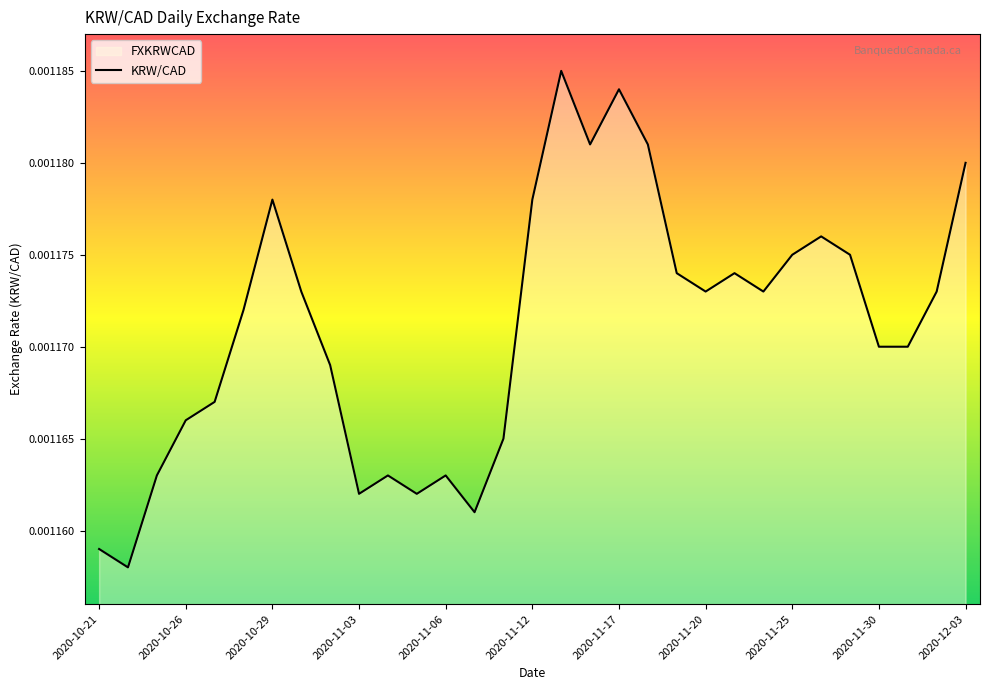

Is it true that the value at 2020-11-13 is 0.0?

False